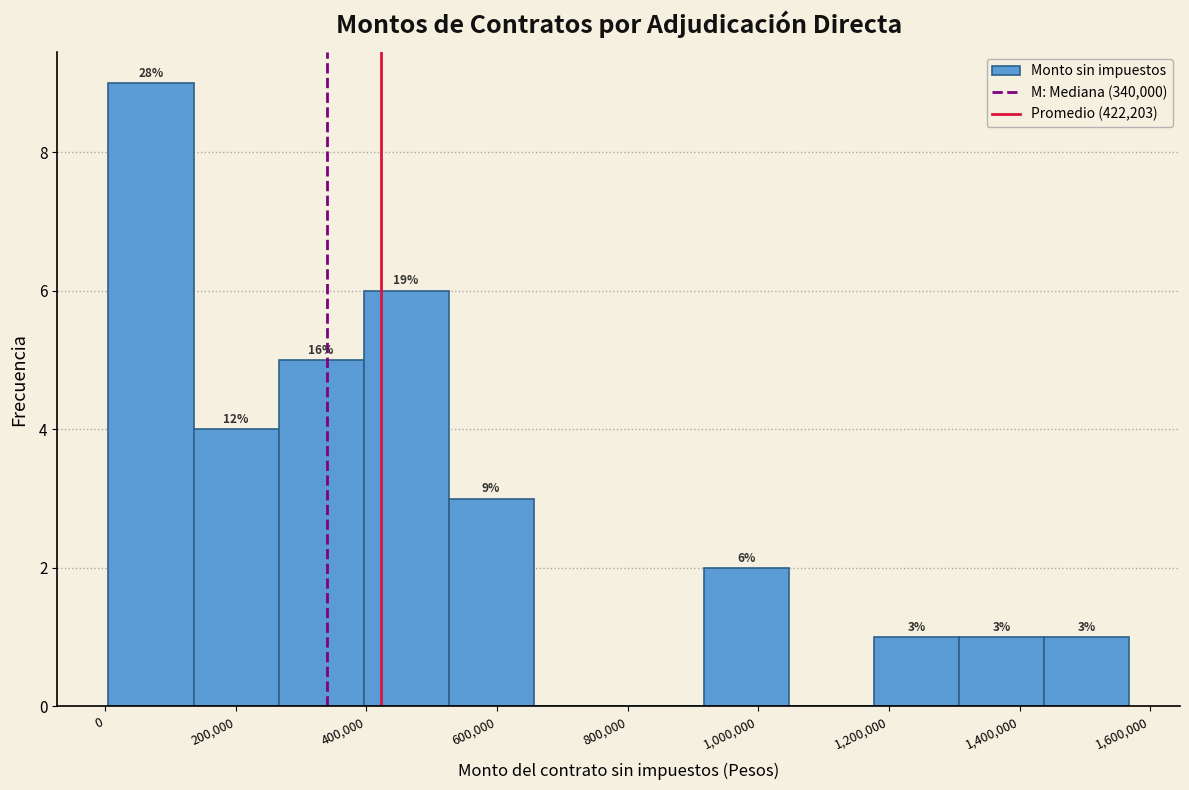

Over which range of the x-axis is the bar tallest?

0 to 140000